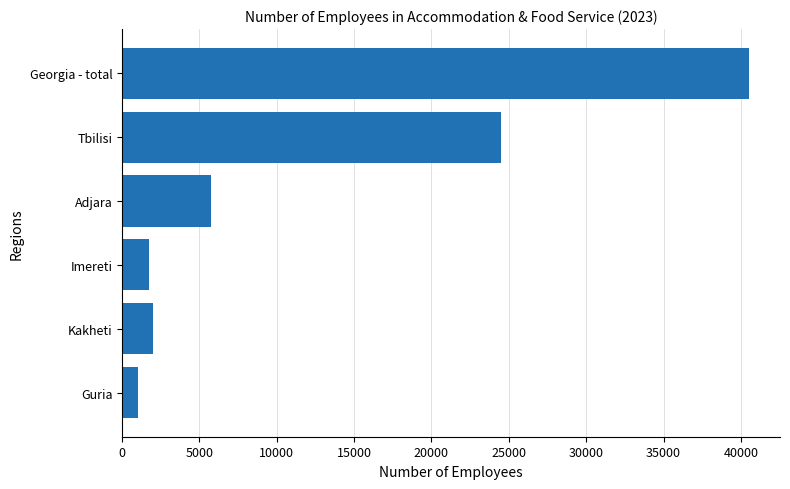

What is the ratio of the value at Tbilisi to the value at Guria?

23.2